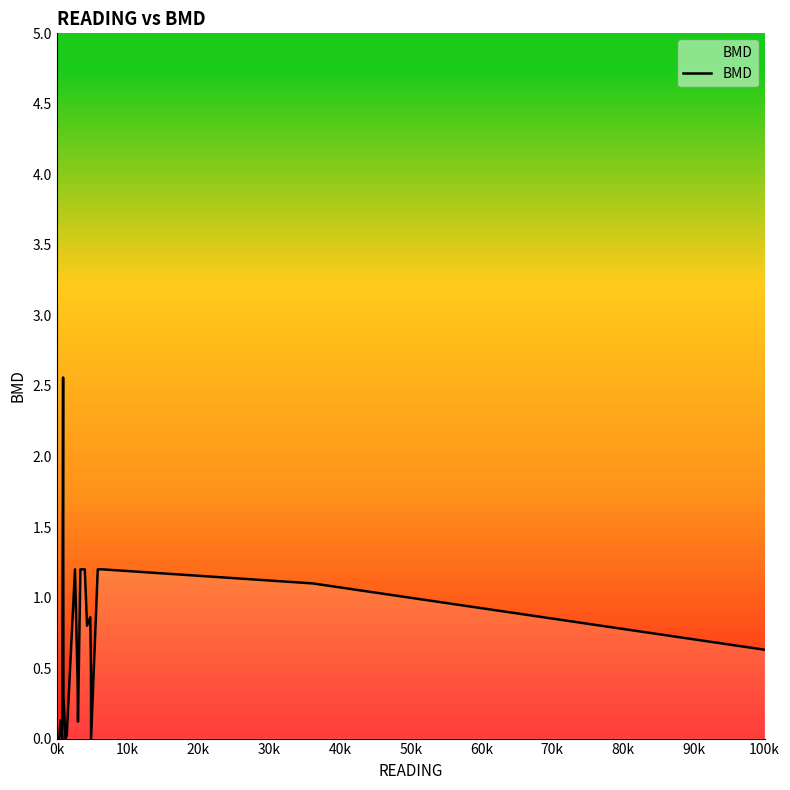

True or false: there are more than 2 points higher than both neighbors.

True